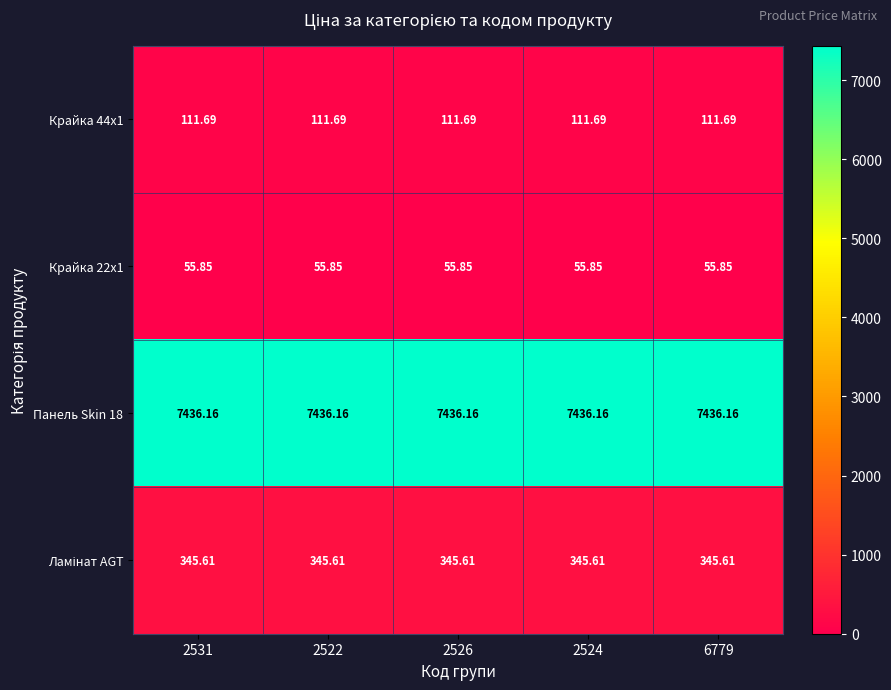

Is the value of Панель Skin 18 at 2531 greater than the value of Крайка 22x1 at 2531?

Yes